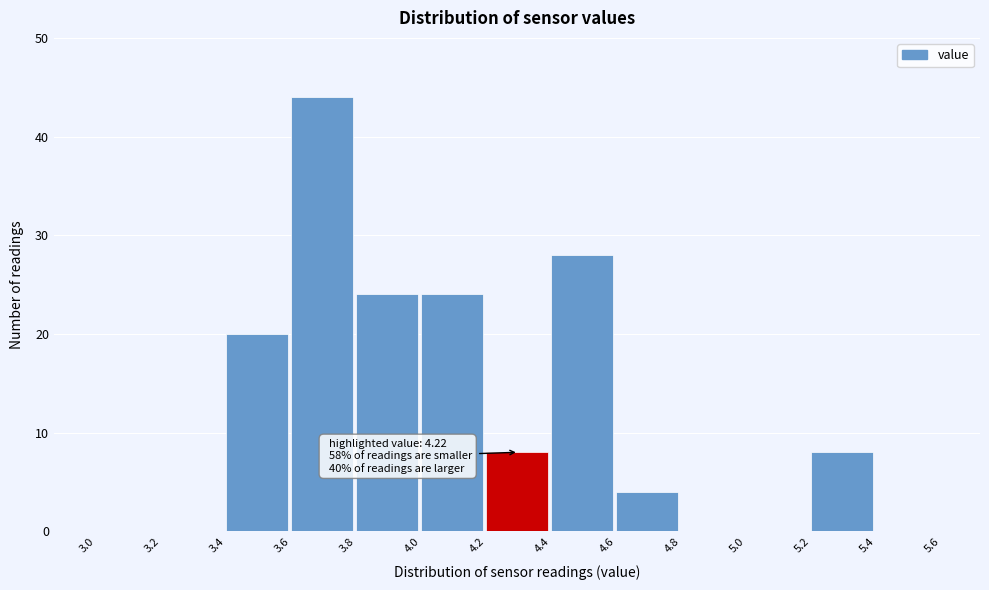

Over which range of the x-axis is the bar tallest?

3.6 to 3.8